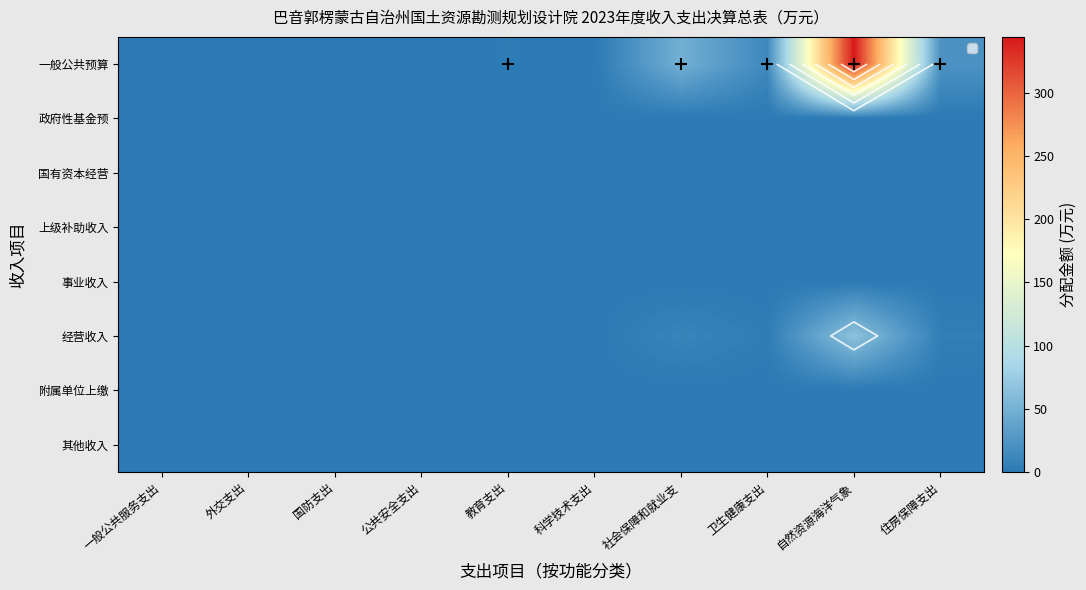

How many distinct data groups are displayed?

8